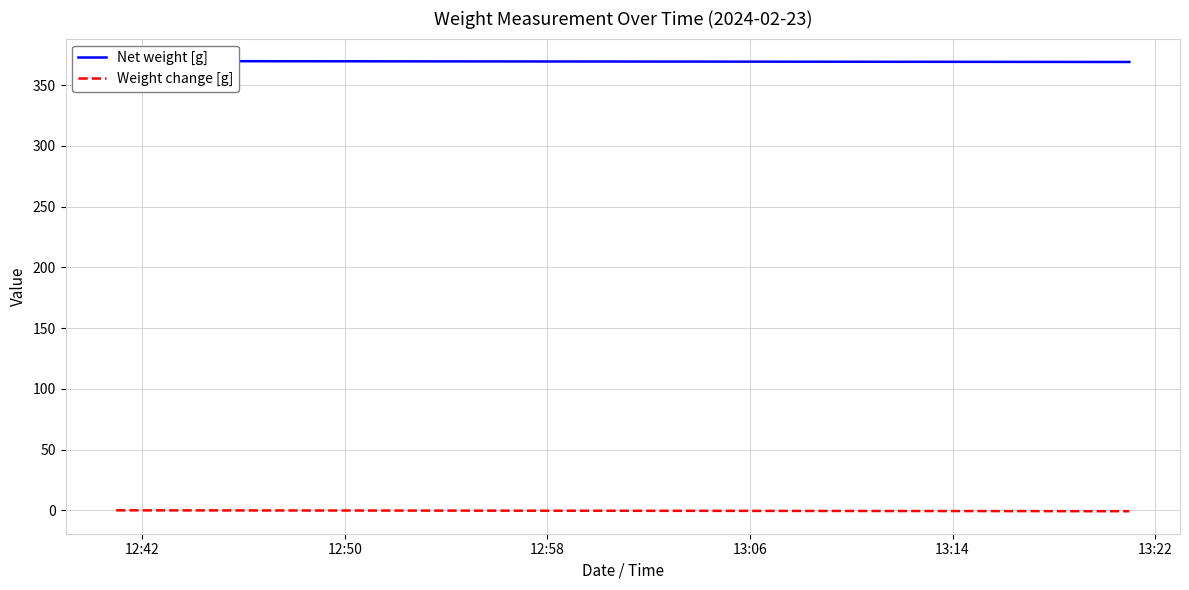

True or false: Net weight [g] has more than 0 interior local peaks.

True